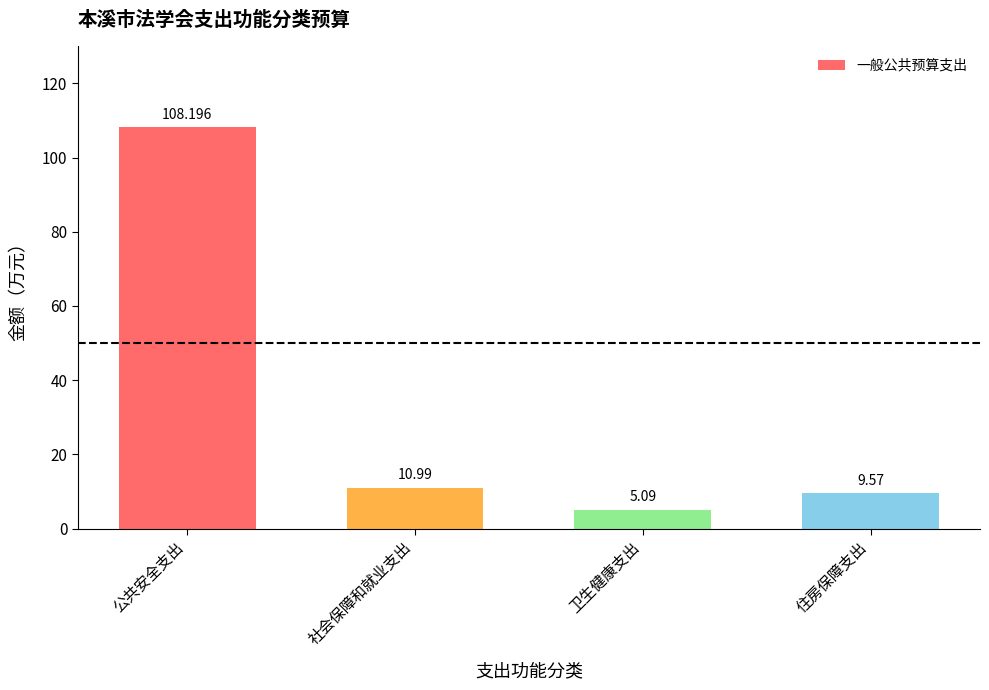

Reading right to left, extract all data points from this chart.

9.6	5.1	11.0	108.2